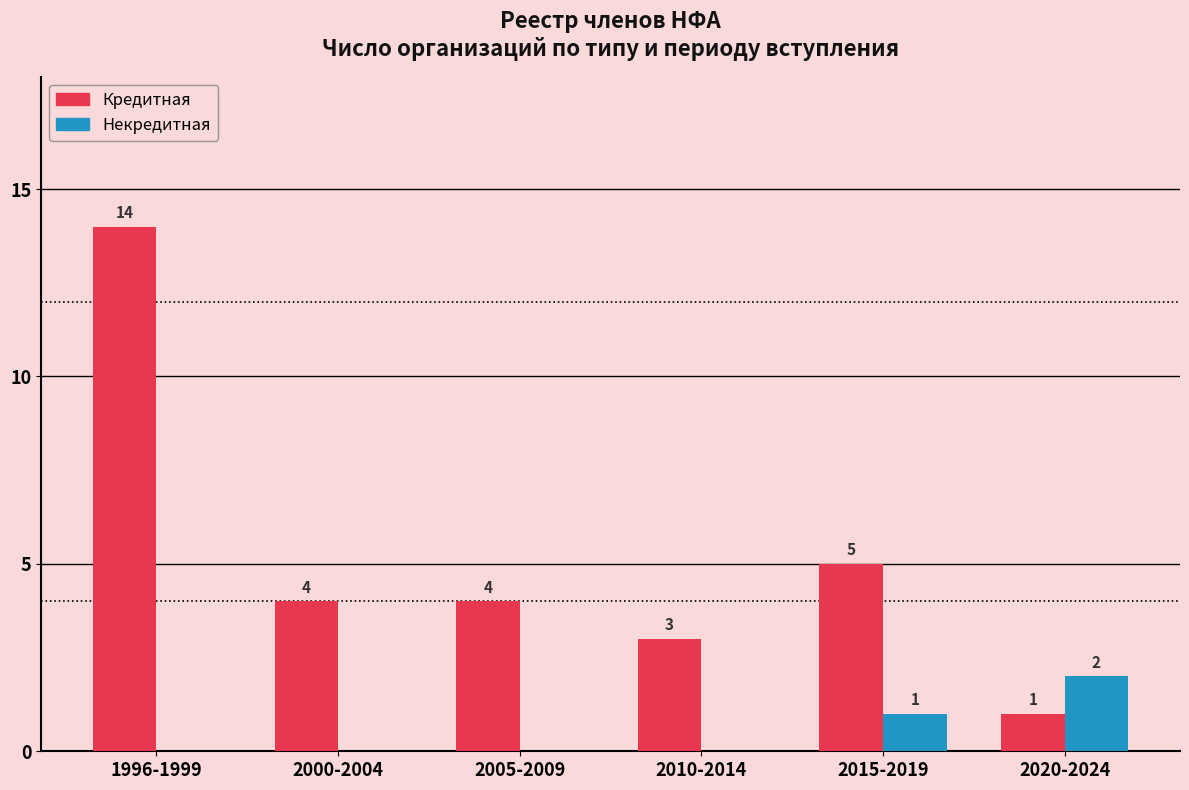

Reading left to right, what are all the values shown in this chart?

Кредитная: 1996-1999=14	2000-2004=4	2005-2009=4	2010-2014=3	2015-2019=5	2020-2024=1
Некредитная: 1996-1999=0	2000-2004=0	2005-2009=0	2010-2014=0	2015-2019=1	2020-2024=2